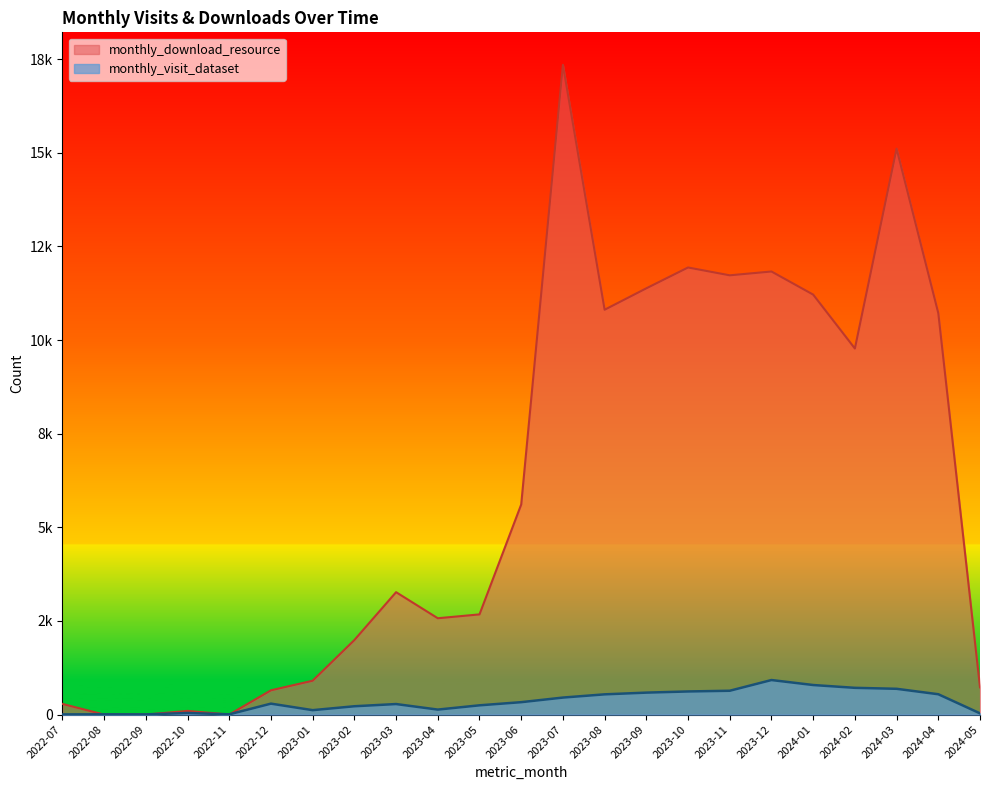

Which series ends up on top after the final intersection of monthly_download_resource and monthly_visit_dataset?

monthly_download_resource